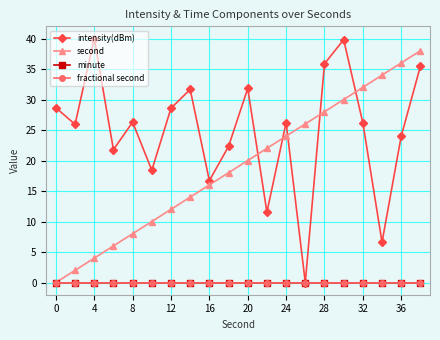

True or false: second has more than 2 points higher than both neighbors.

False